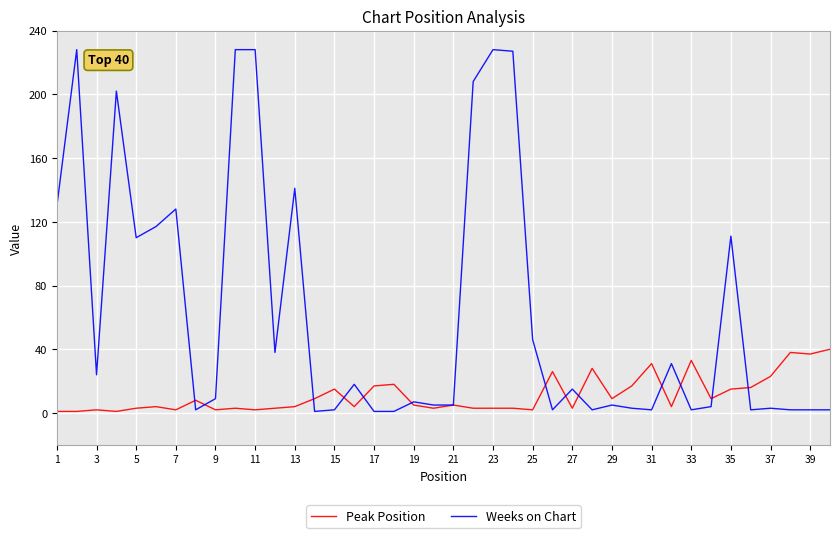

Does the chart display data point markers on the line(s)?

No